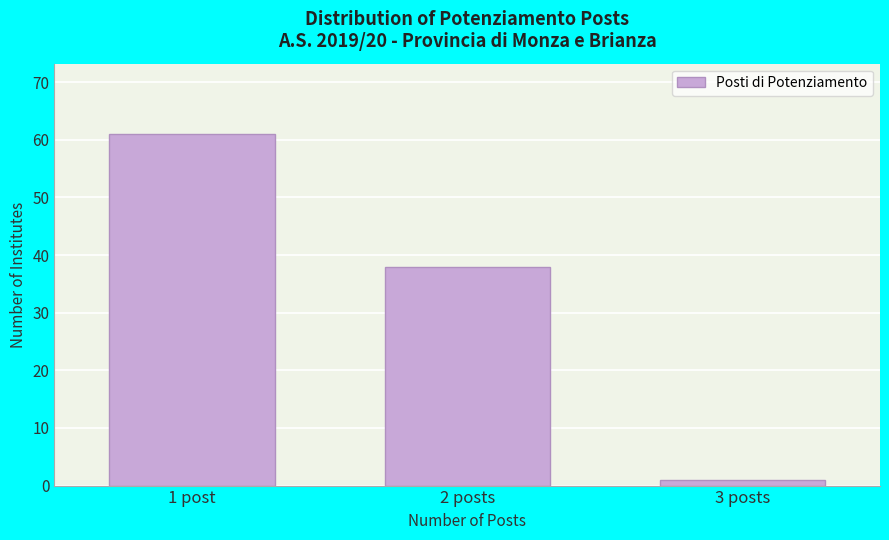

Reading right to left, list all the values displayed in this chart.

1	38	61